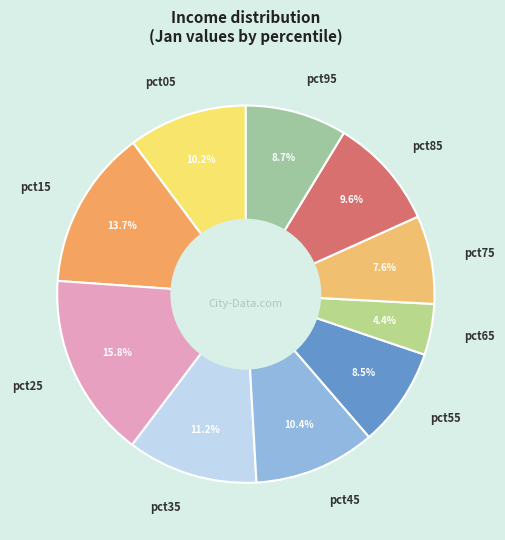

What percentage is the pct45 slice, to the nearest percent?

10%